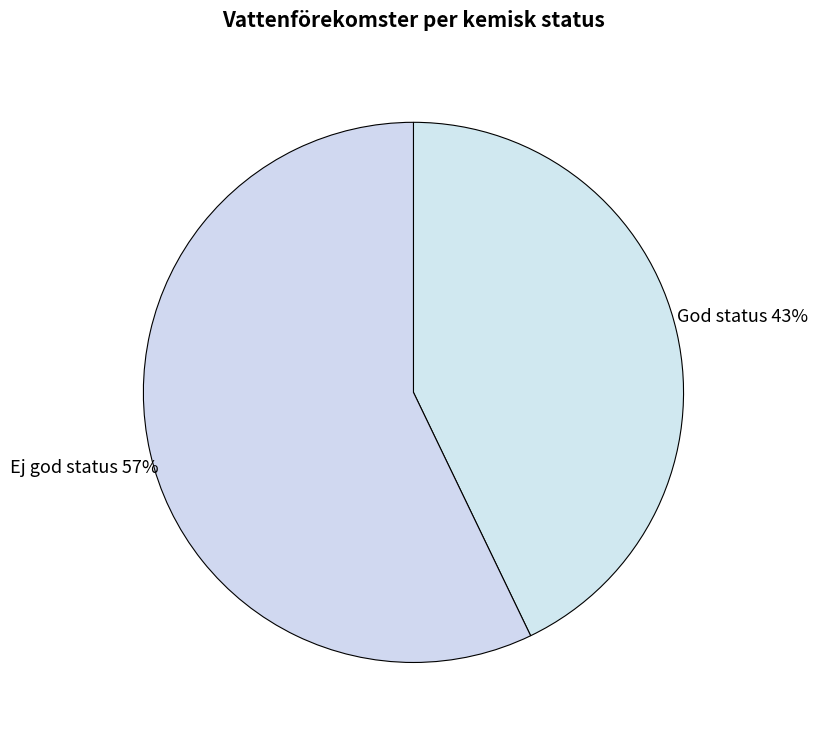

Does God status represent more than half of the total?

No